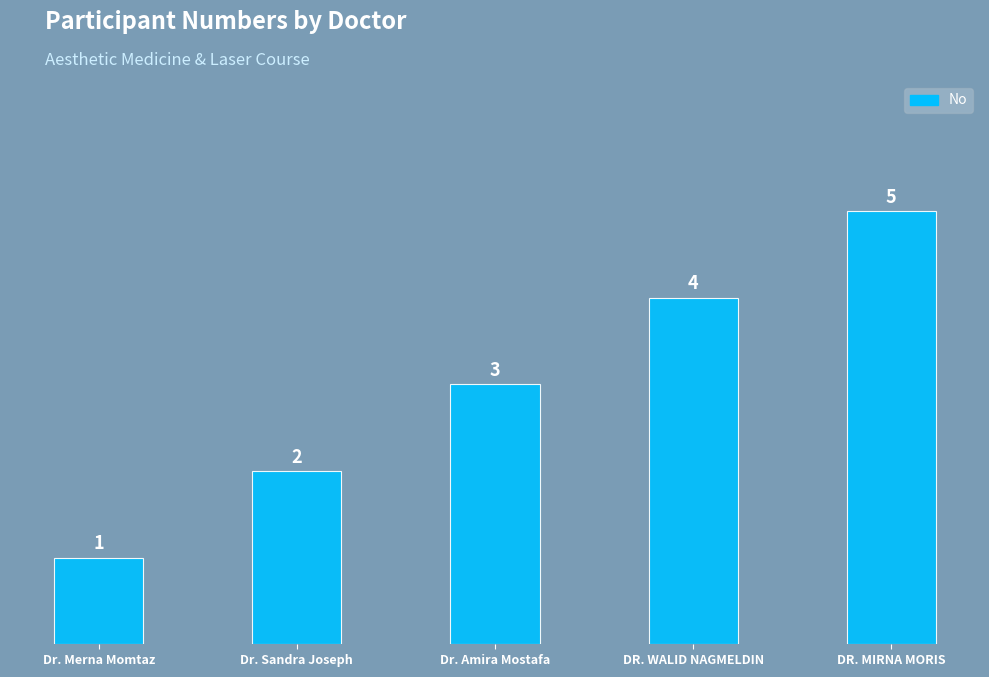

What is the ratio of the value at Dr. Amira Mostafa to the value at DR. MIRNA MORIS?

0.6